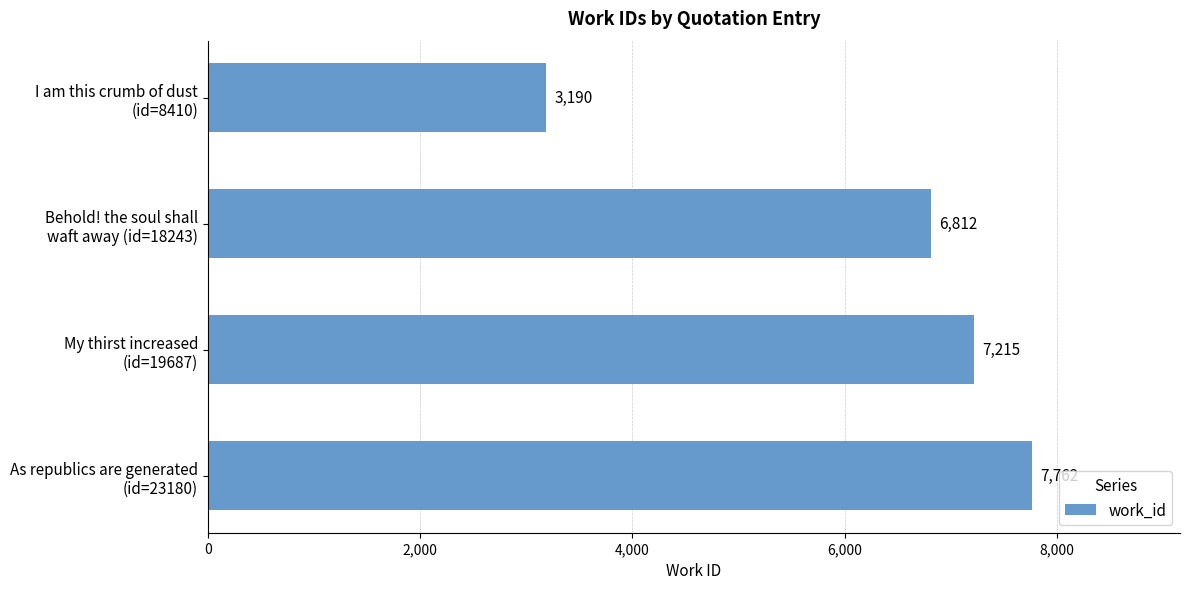

Does the chart contain stacked bars?

No